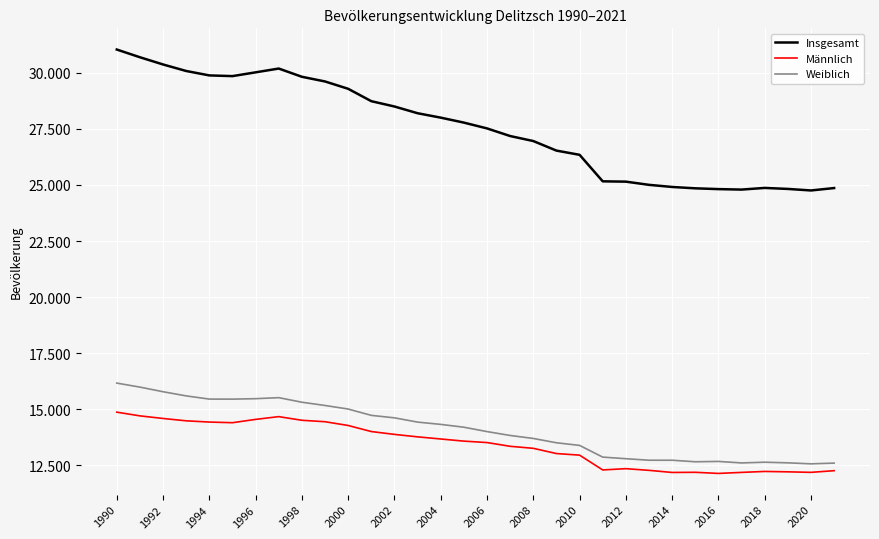

True or false: Weiblich and Männlich intersect in this chart.

False